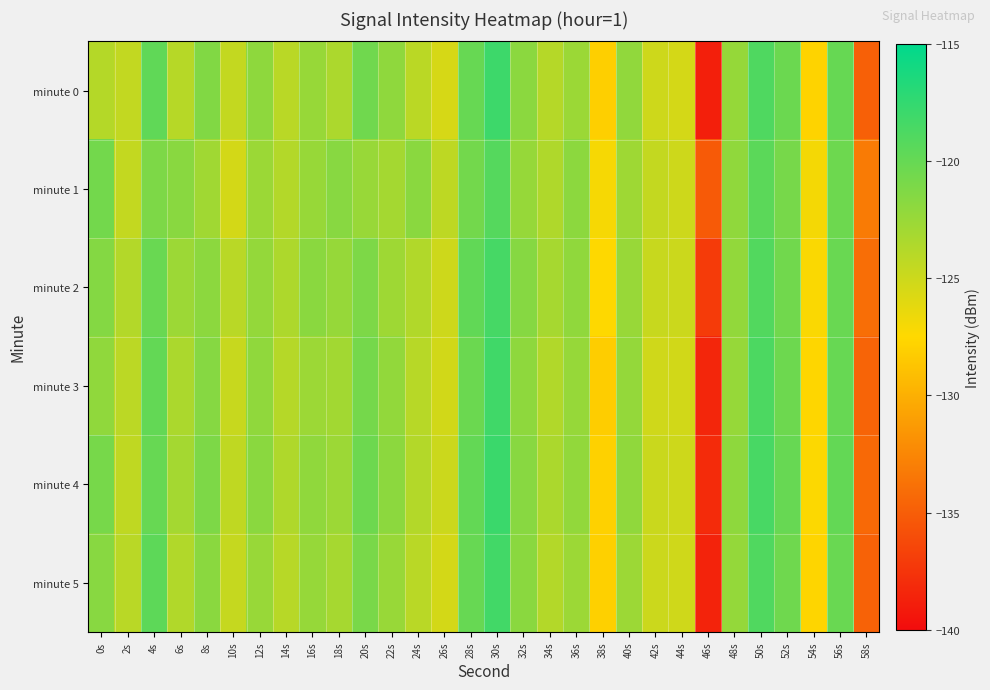

Reading left to right, transcribe all the data shown in this chart.

minute 0: 0s=-123.9	2s=-124.5	4s=-119.8	6s=-124.0	8s=-121.4	10s=-124.6	12s=-122.0	14s=-124.1	16s=-122.5	18s=-123.5	20s=-120.6	22s=-122.0	24s=-124.1	26s=-125.5	28s=-120.1	30s=-118.1	32s=-121.9	34s=-123.9	36s=-122.6	38s=-128.1	40s=-122.2	42s=-125.1	44s=-125.4	46s=-138.8	48s=-122.4	50s=-118.9	52s=-120.3	54s=-127.8	56s=-120.1	58s=-134.8
minute 1: 0s=-120.7	2s=-124.6	4s=-121.2	6s=-121.8	8s=-122.9	10s=-125.4	12s=-122.6	14s=-123.8	16s=-122.5	18s=-121.7	20s=-122.5	22s=-123.1	24s=-121.8	26s=-124.3	28s=-120.7	30s=-119.2	32s=-122.4	34s=-123.6	36s=-121.9	38s=-127.1	40s=-122.8	42s=-124.6	44s=-125.1	46s=-135.2	48s=-122.1	50s=-119.5	52s=-120.9	54s=-127.0	56s=-120.4	58s=-133.2
minute 2: 0s=-121.5	2s=-123.8	4s=-120.2	6s=-122.7	8s=-121.9	10s=-124.1	12s=-122.3	14s=-123.5	16s=-121.8	18s=-122.4	20s=-121.2	22s=-122.8	24s=-123.7	26s=-125.1	28s=-119.8	30s=-118.5	32s=-121.6	34s=-123.2	36s=-122.1	38s=-127.5	40s=-122.5	42s=-124.8	44s=-125.0	46s=-137.1	48s=-122.2	50s=-119.1	52s=-120.6	54s=-127.3	56s=-120.2	58s=-134.0
minute 3: 0s=-122.1	2s=-124.2	4s=-119.9	6s=-123.4	8s=-121.6	10s=-124.8	12s=-122.1	14s=-123.9	16s=-122.7	18s=-123.0	20s=-120.8	22s=-122.2	24s=-124.0	26s=-125.3	28s=-120.3	30s=-118.2	32s=-122.0	34s=-123.7	36s=-122.4	38s=-128.2	40s=-122.3	42s=-125.2	44s=-125.3	46s=-138.4	48s=-122.4	50s=-118.8	52s=-120.4	54s=-127.6	56s=-120.1	58s=-134.6
minute 4: 0s=-120.9	2s=-124.4	4s=-120.1	6s=-123.1	8s=-121.2	10s=-124.4	12s=-121.8	14s=-123.6	16s=-122.1	18s=-122.7	20s=-120.4	22s=-121.9	24s=-123.8	26s=-125.0	28s=-119.9	30s=-117.9	32s=-121.7	34s=-123.4	36s=-122.2	38s=-127.9	40s=-122.1	42s=-124.9	44s=-125.1	46s=-138.1	48s=-122.0	50s=-118.6	52s=-120.1	54s=-127.4	56s=-119.9	58s=-134.3
minute 5: 0s=-121.7	2s=-124.1	4s=-119.6	6s=-123.7	8s=-121.8	10s=-124.7	12s=-122.5	14s=-124.0	16s=-122.4	18s=-123.2	20s=-121.0	22s=-122.5	24s=-124.1	26s=-125.4	28s=-120.1	30s=-118.3	32s=-121.8	34s=-123.8	36s=-122.7	38s=-128.0	40s=-122.7	42s=-125.0	44s=-125.2	46s=-138.6	48s=-122.3	50s=-119.0	52s=-120.5	54s=-127.7	56s=-120.2	58s=-134.7